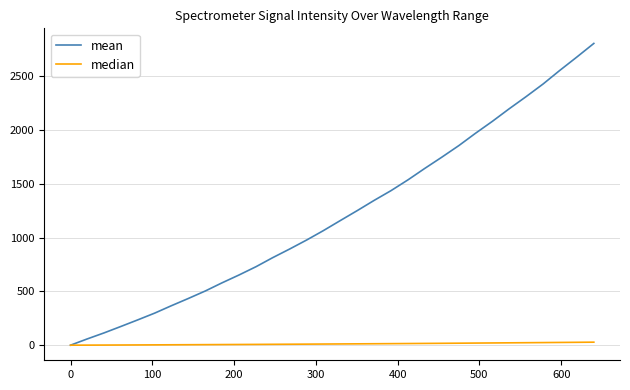

List the series in order of their overall mean, lowest first.

median, mean